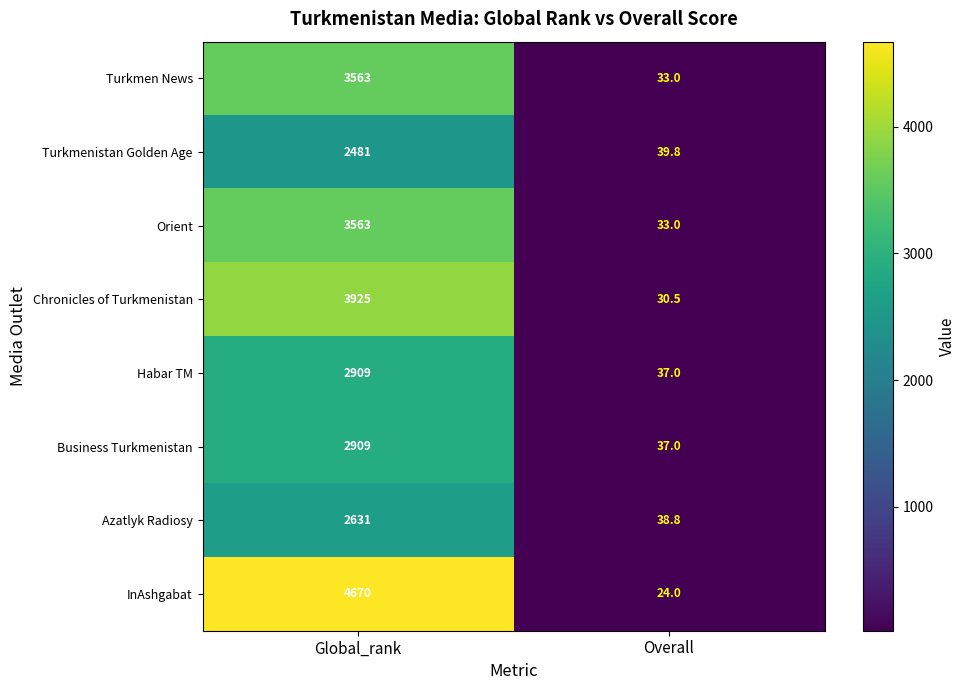

At which category is the sum across all series the highest?

Global_rank